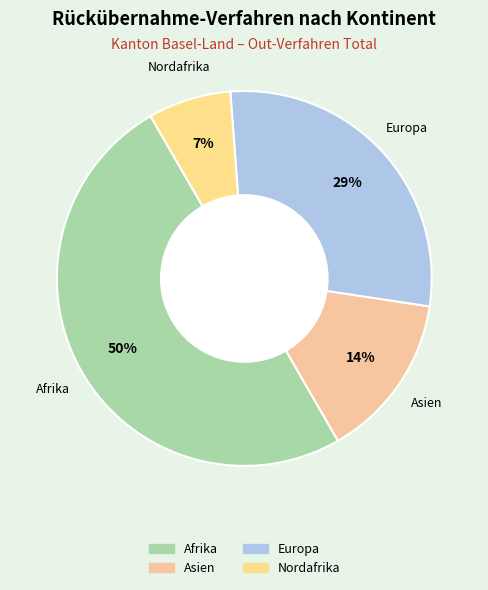

To the nearest percent, what percentage of the pie is Europa?

29%